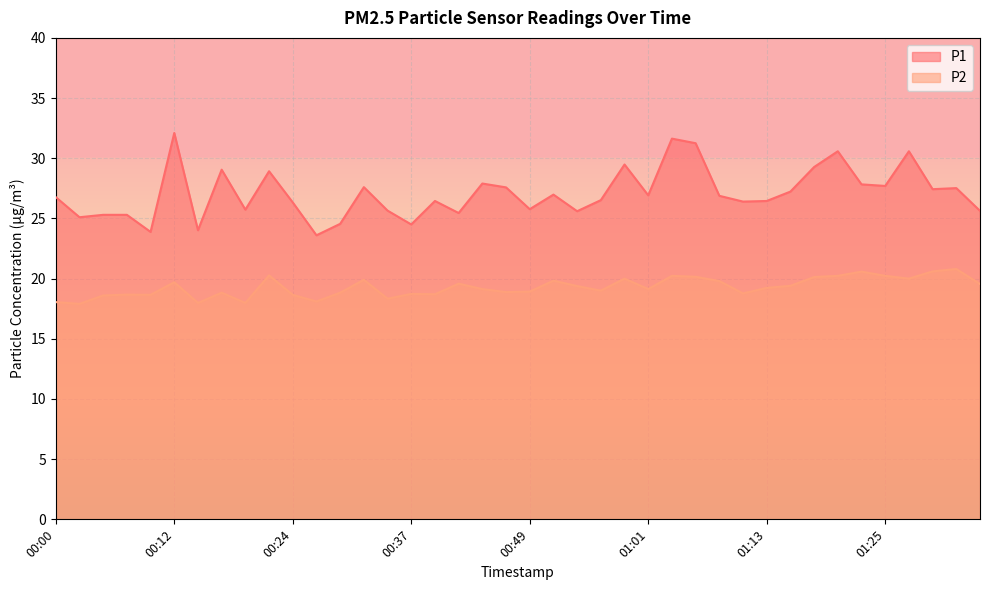

What are all the series names shown in the legend?

P1, P2